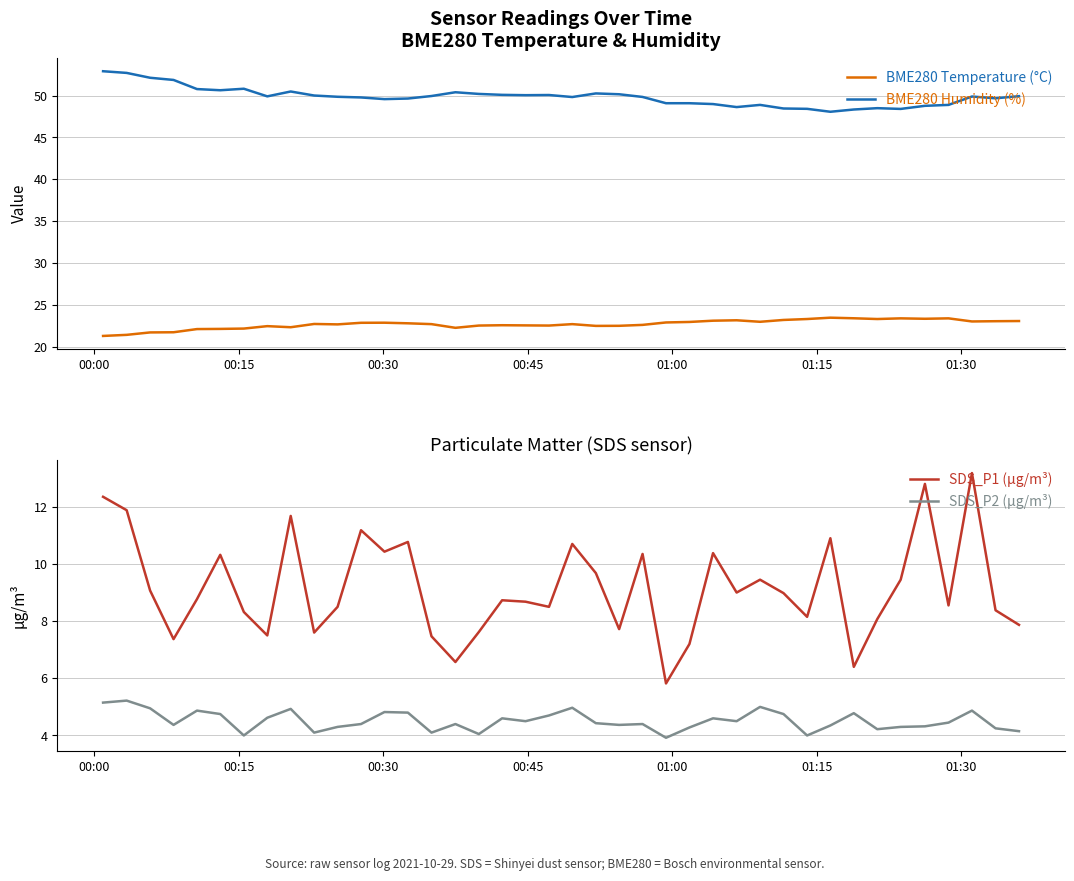

True or false: BME280 Temperature (°C) and BME280 Humidity (%) cross at least once.

False